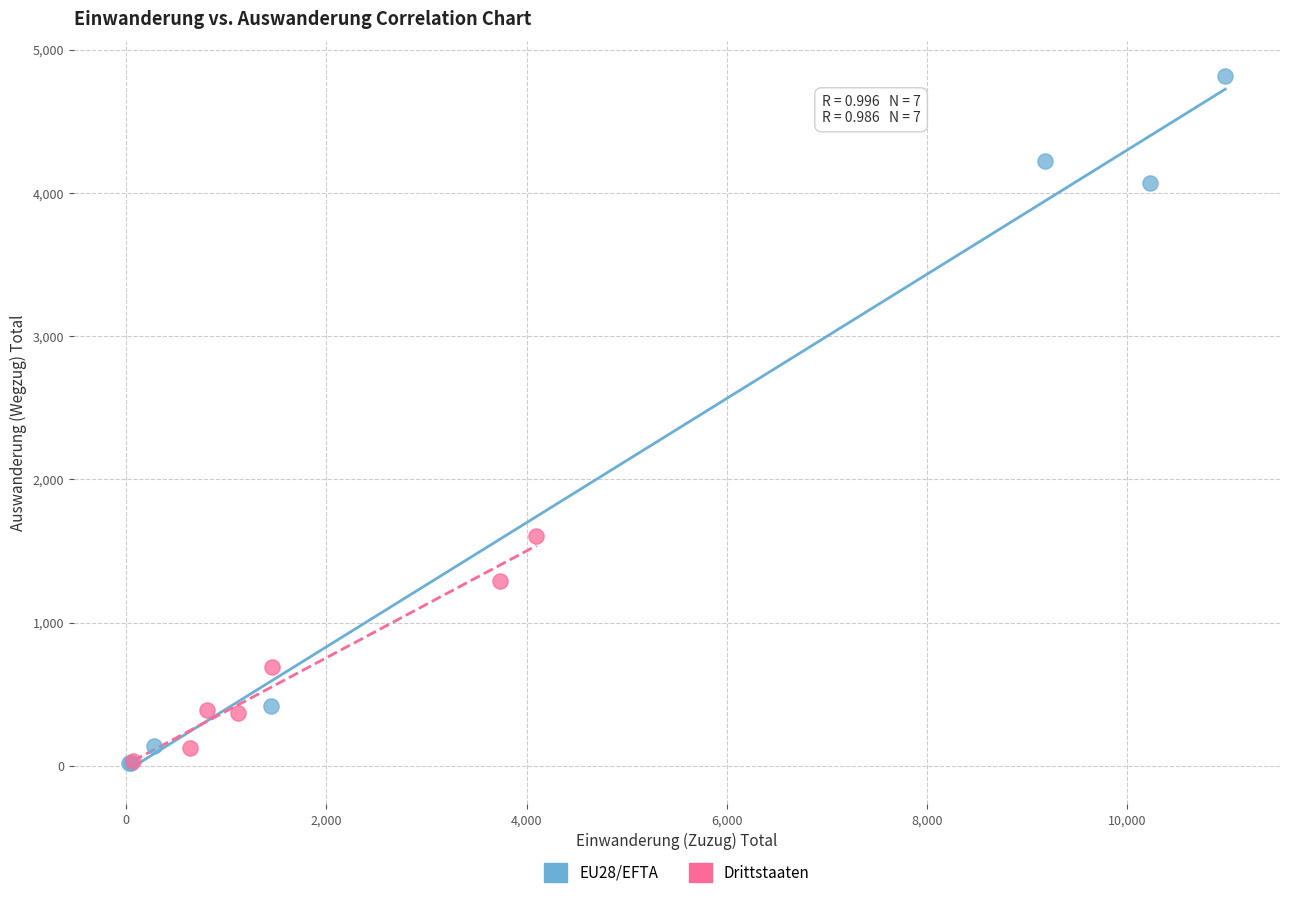

What are all the series names shown in the legend?

EU28/EFTA, Drittstaaten